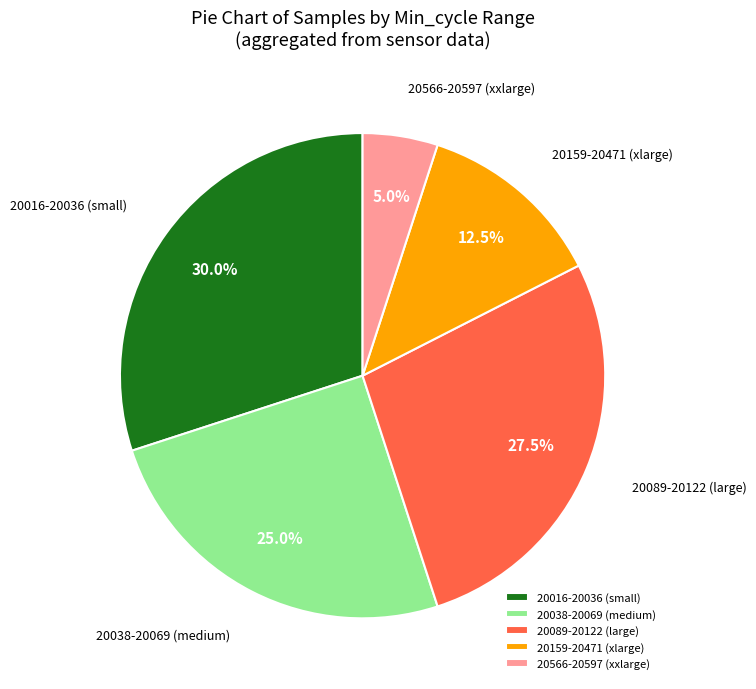

Which slice is the smallest?

20566-20597 (xxlarge)